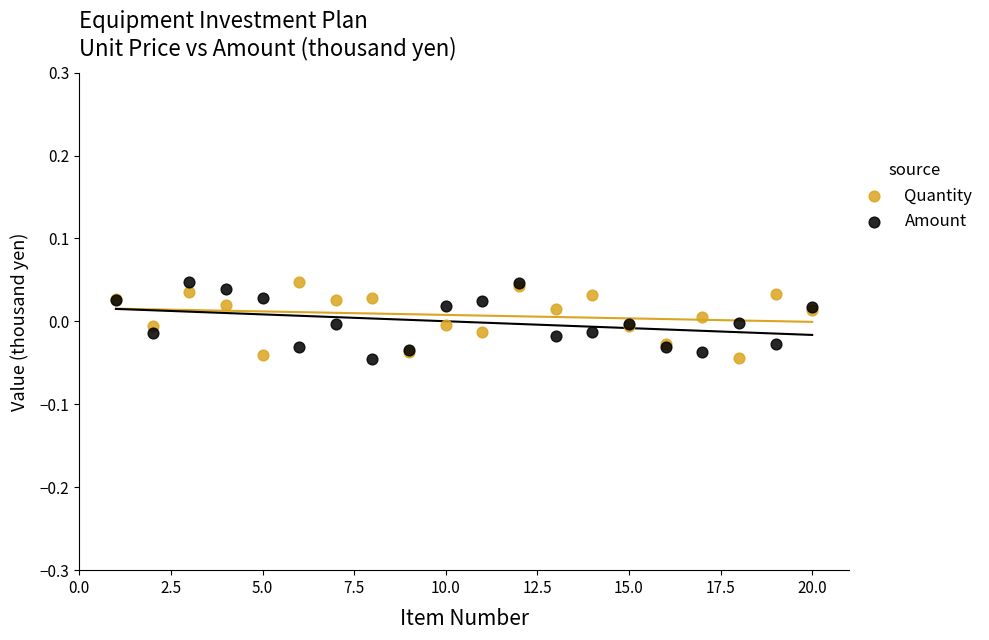

What is the X range (max minus min) for the scatter plot?

19.0